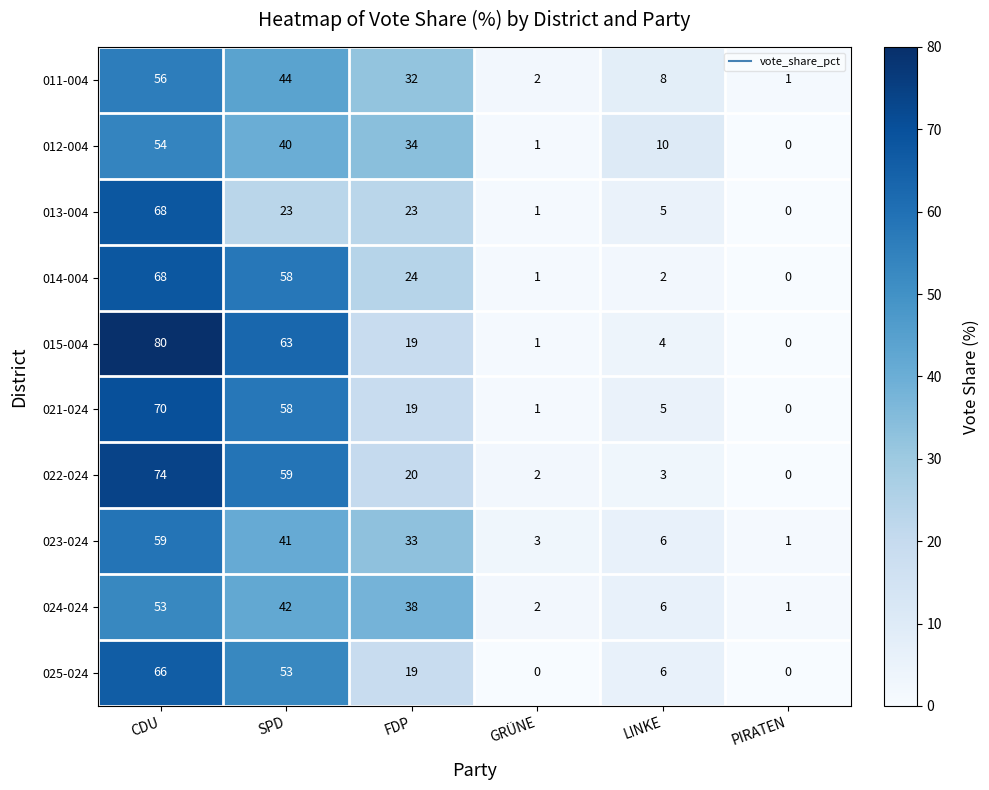

What is the spread (max minus min) of values at GRÜNE?

3